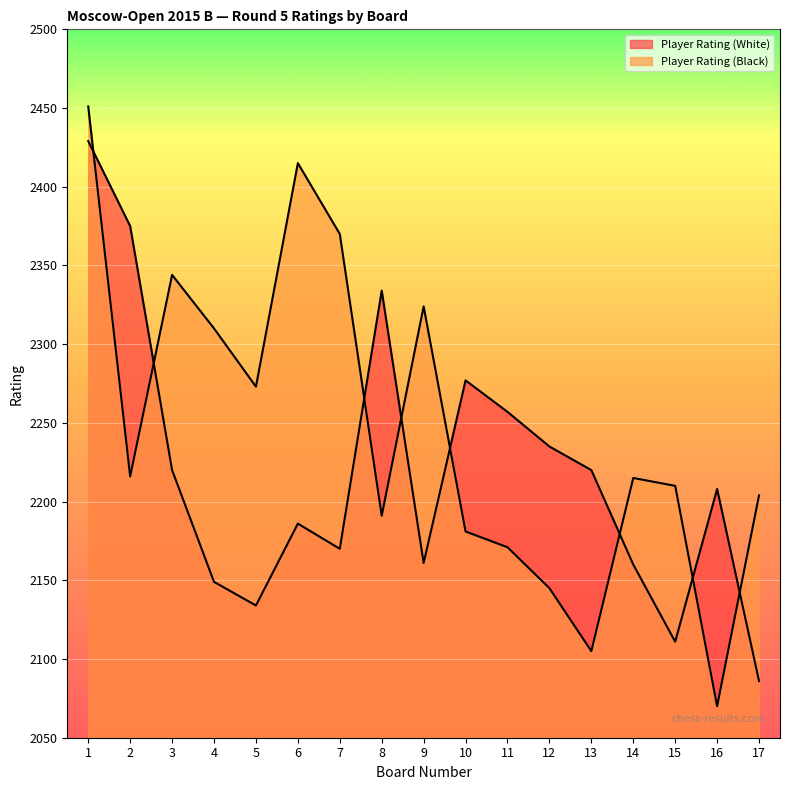

Is the value of Player Rating (White) at 11 greater than the value of Player Rating (Black) at 16?

Yes